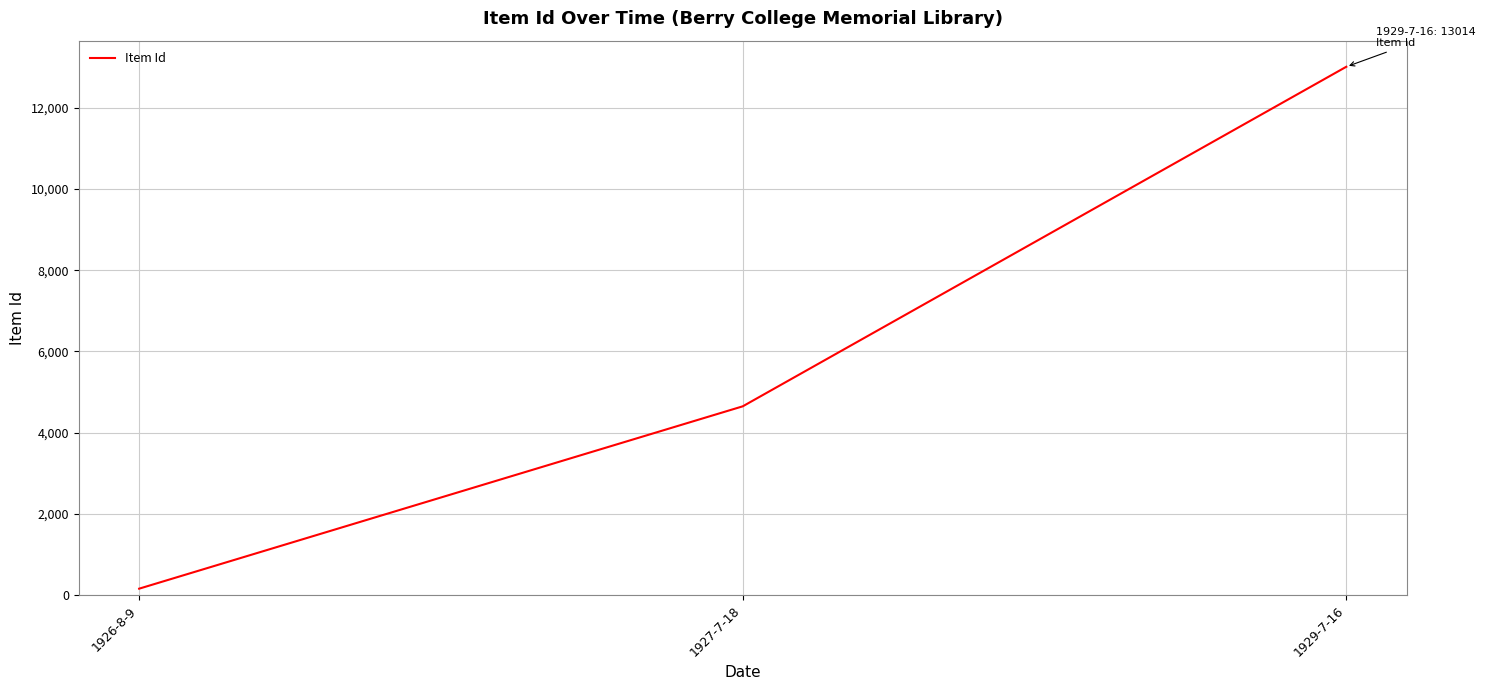

Which label corresponds to the smallest value in the chart?

1926-8-9